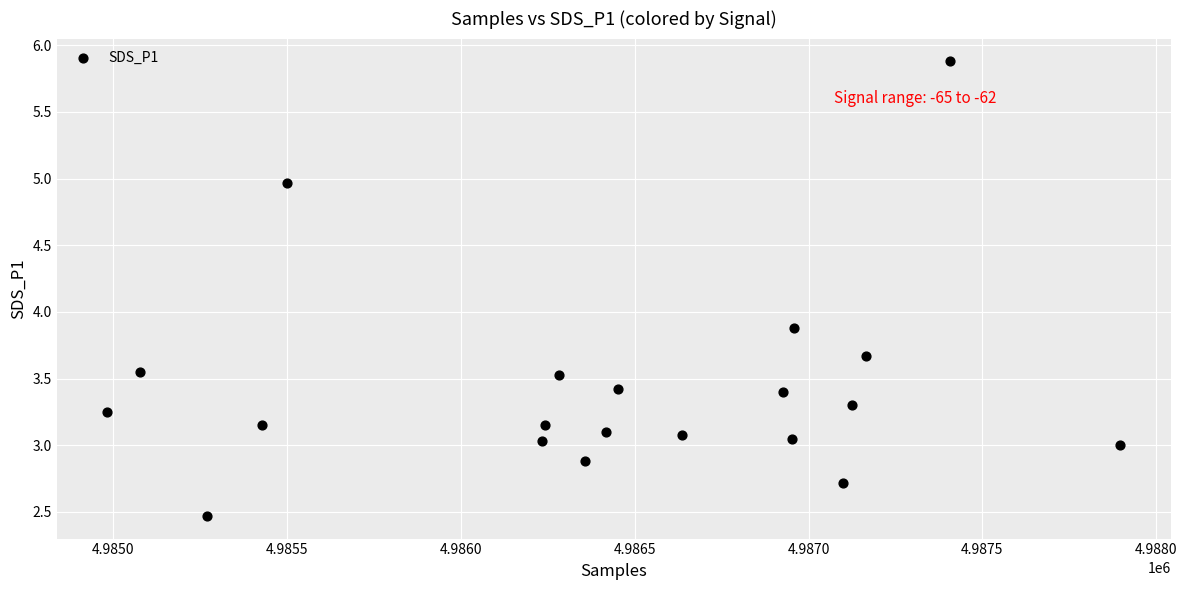

What Y value in the scatter plot is closest to 4?

3.9